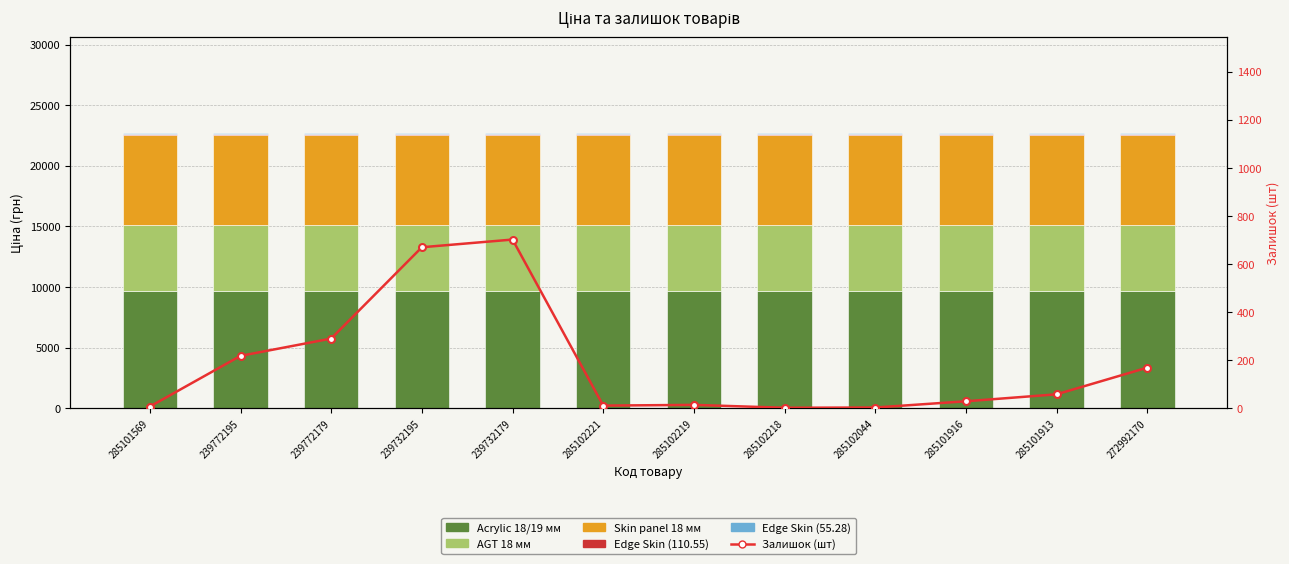

Does the chart contain any negative values?

No